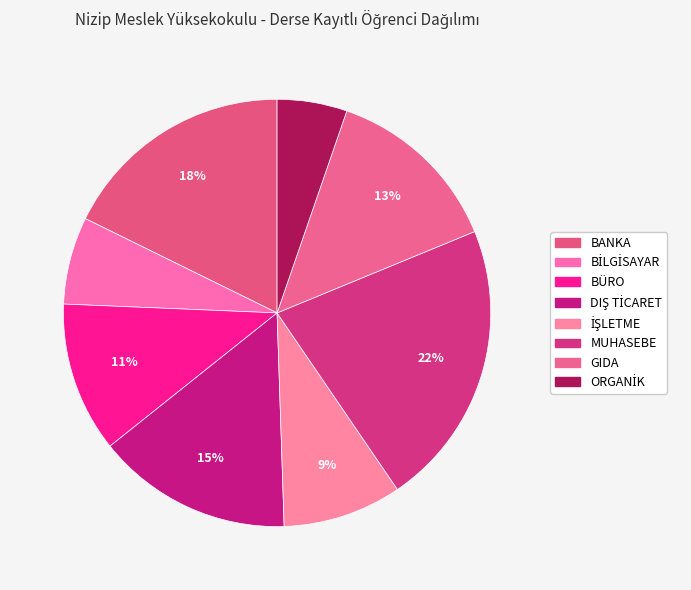

Rank the categories by value from highest to lowest.

MUHASEBE, BANKA, DIŞ TİCARET, GIDA, BÜRO, İŞLETME, BİLGİSAYAR, ORGANİK